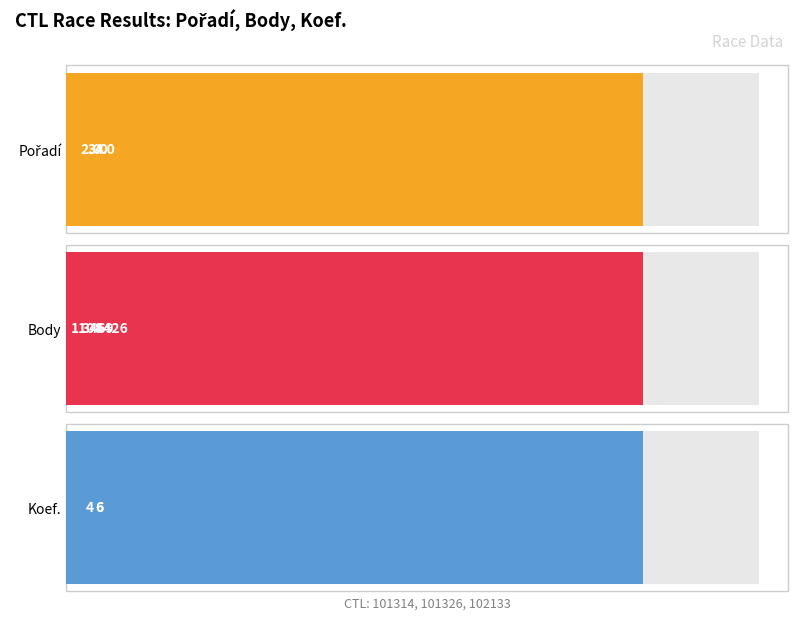

What is the minimum value for Body?

1108